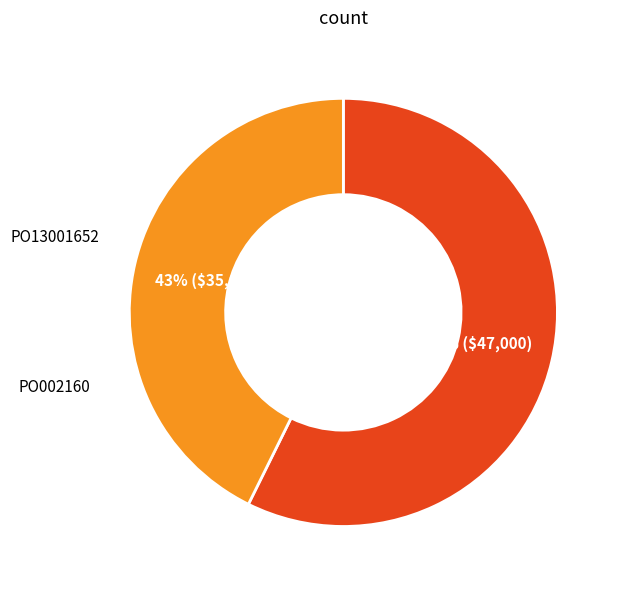

To the nearest percent, what is the average slice percentage?

50%